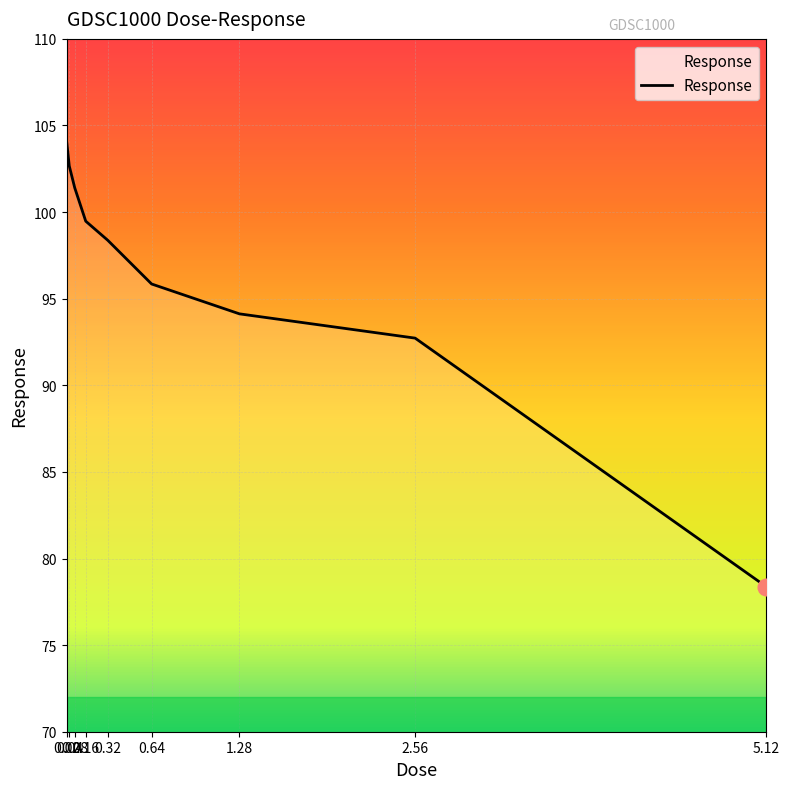

Where does the data first go above 98?

0.02